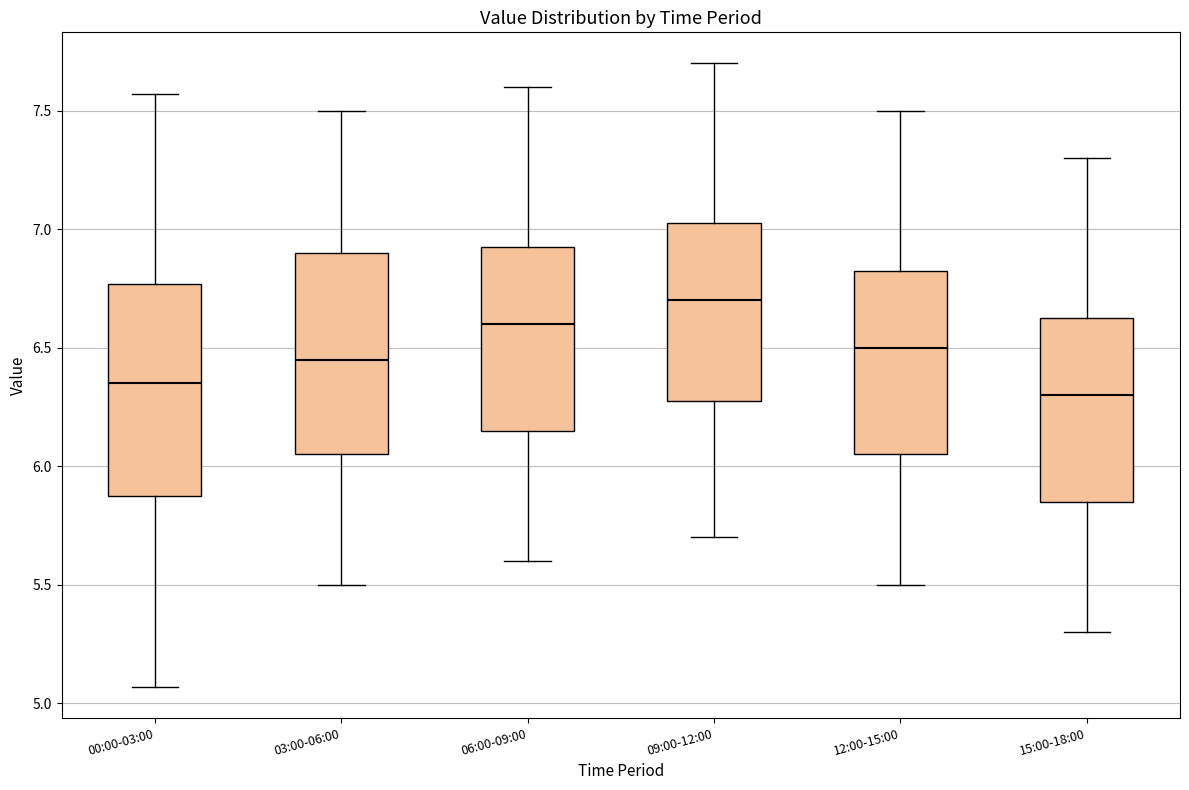

Reading left to right, transcribe this box plot: for each box, give where its median line is, the range the box spans, and where its two whiskers end, as read against the y-axis. The values are not printed on the chart, so give them approximately, as read against the axis.

00:00-03:00: median 6.35, box 5.85 to 6.75, whiskers 5.05 to 7.55
03:00-06:00: median 6.45, box 6.05 to 6.90, whiskers 5.50 to 7.50
06:00-09:00: median 6.60, box 6.15 to 6.95, whiskers 5.60 to 7.60
09:00-12:00: median 6.70, box 6.30 to 7.05, whiskers 5.70 to 7.70
12:00-15:00: median 6.50, box 6.05 to 6.85, whiskers 5.50 to 7.50
15:00-18:00: median 6.30, box 5.85 to 6.65, whiskers 5.30 to 7.30